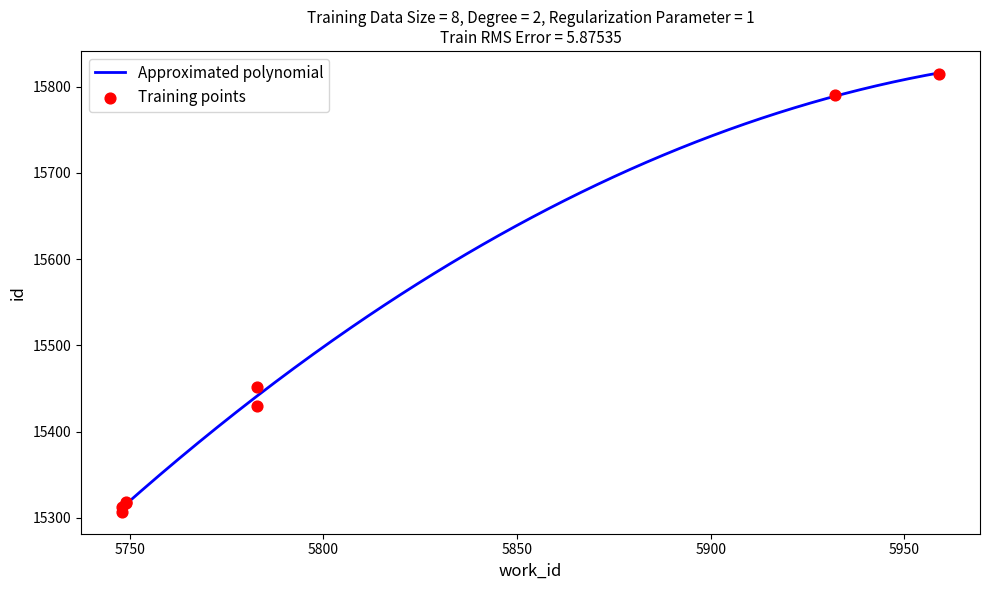

Between 5932 and 5748, which is larger?

5932